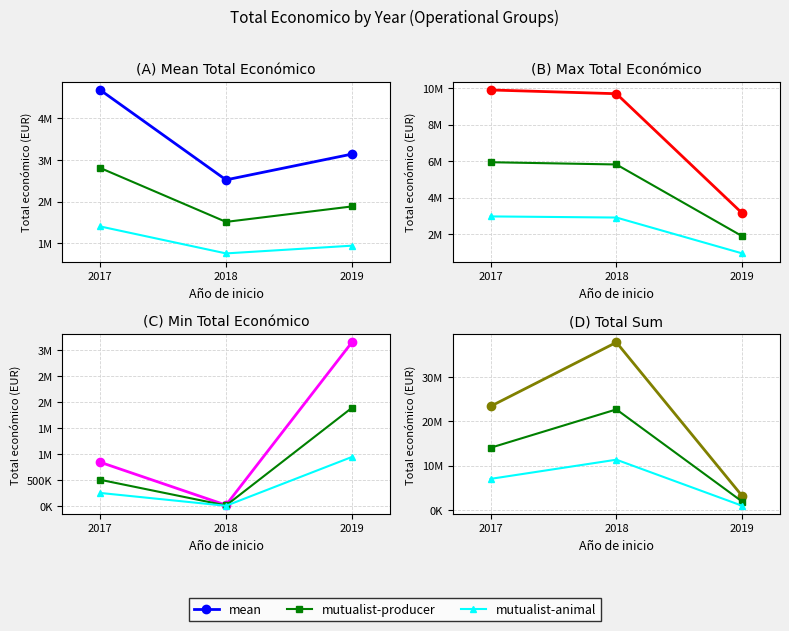

Reading left to right, extract all data points from this chart.

mean: 4682621.0	2523393.5	3142086.0
mutualist-producer: 14047863.0	22710541.8	1885251.6
mutualist-animal: 7023931.5	11355270.9	942625.8
max: 9900193.0	9695285.0	3142086.0
min: 842014.0	19478.0	3142086.0
sum: 23413105.0	37850903.0	3142086.0